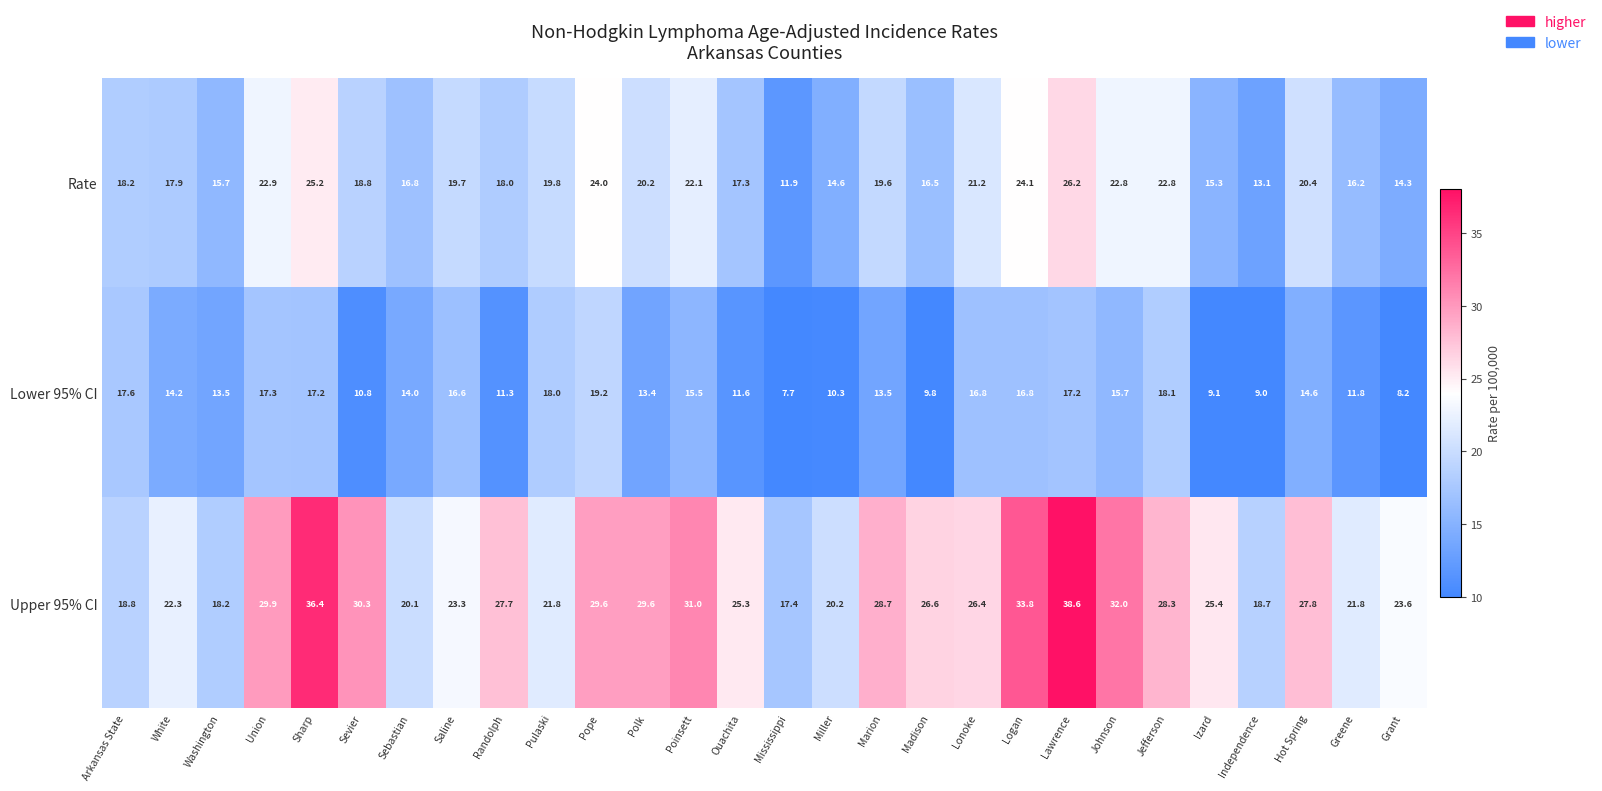

At which label does Rate reach its minimum?

Mississippi